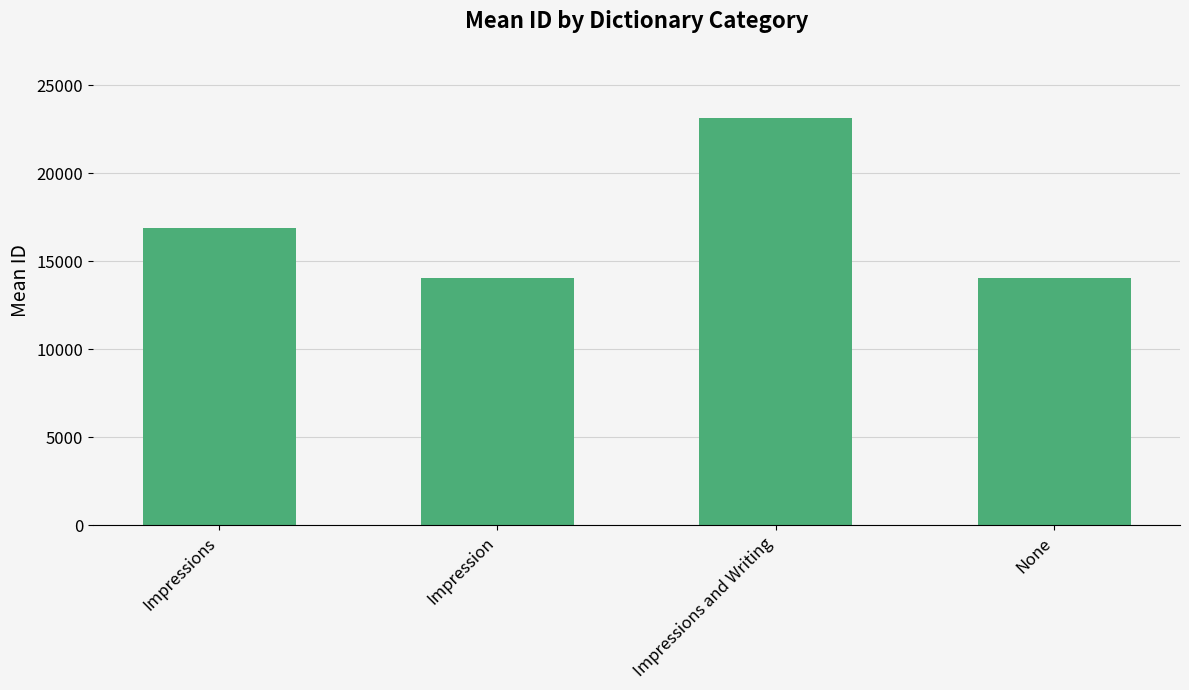

The chart shows a value of 18699.9 at Impression. True or false?

False